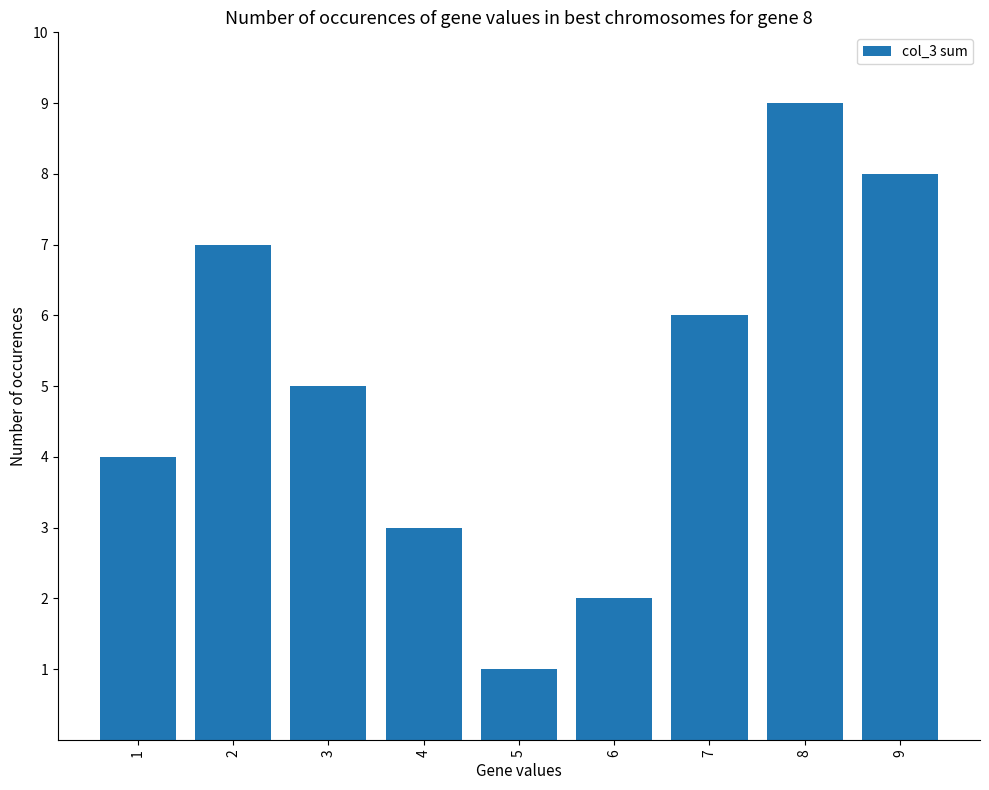

Reading left to right, extract all data points from this chart.

1=4	2=7	3=5	4=3	5=1	6=2	7=6	8=9	9=8